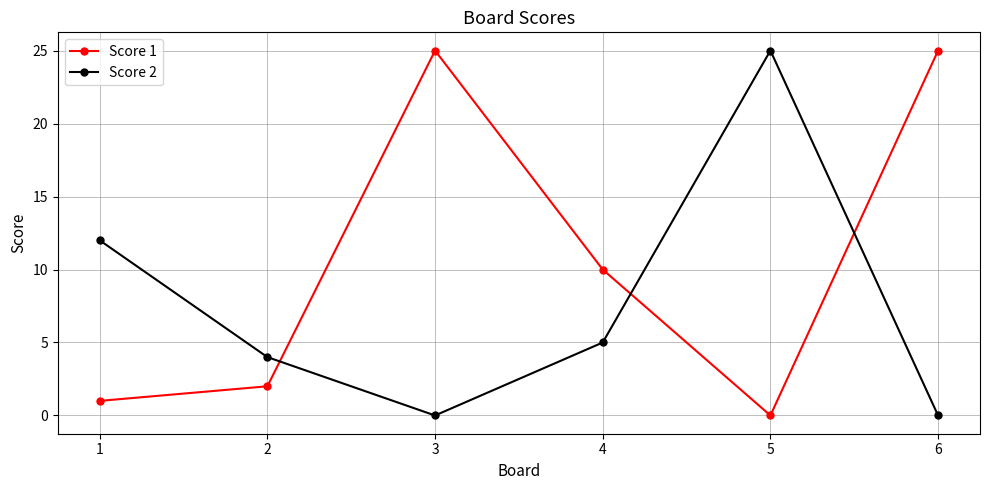

How many intersections are there between Score 1 and Score 2?

3